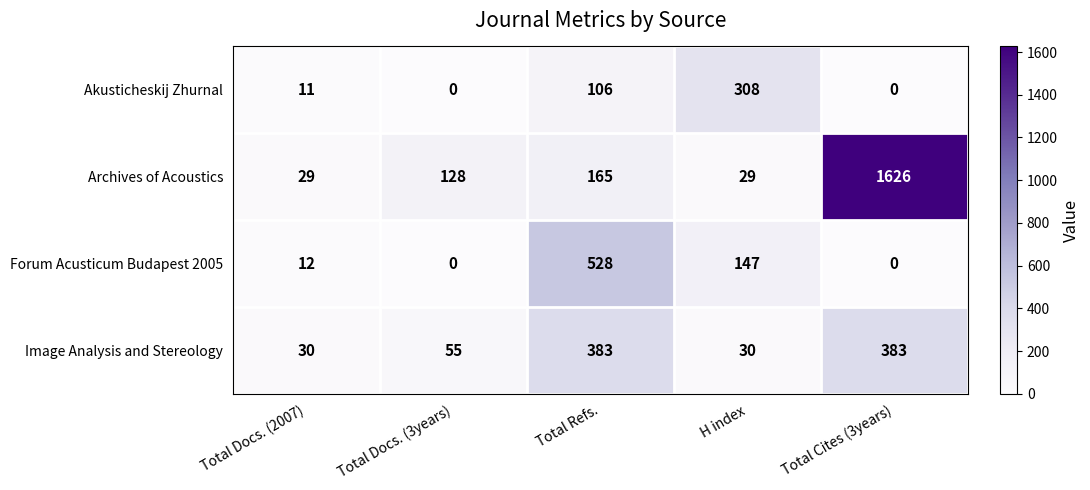

Reading right to left, list all the values displayed in this chart.

Akusticheskij Zhurnal: 0	308	106	0	11
Archives of Acoustics: 1626	29	165	128	29
Forum Acusticum Budapest 2005: 0	147	528	0	12
Image Analysis and Stereology: 383	30	383	55	30